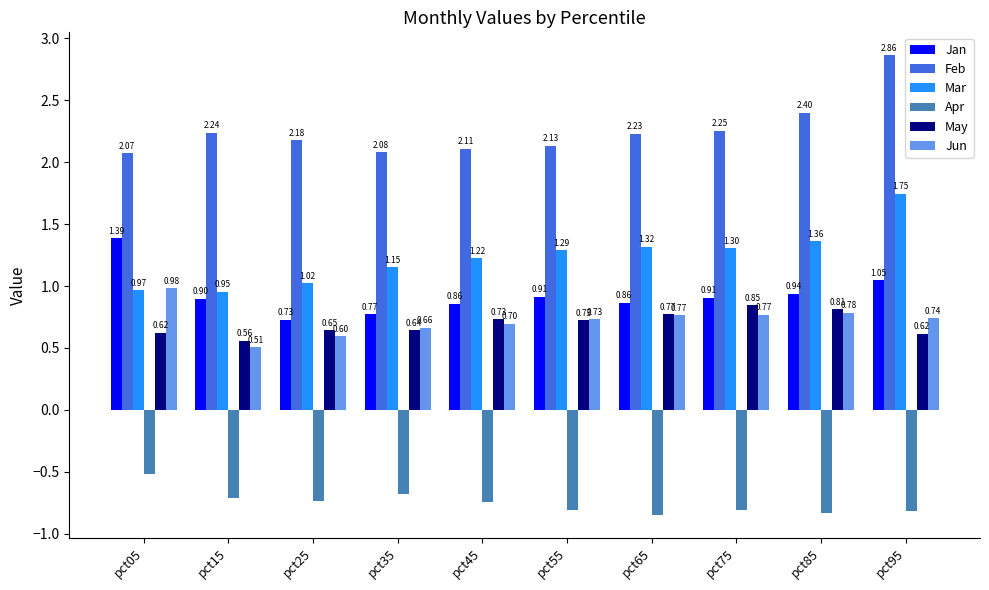

What is the difference between the maximum and second lowest values in the Jan series?

0.6